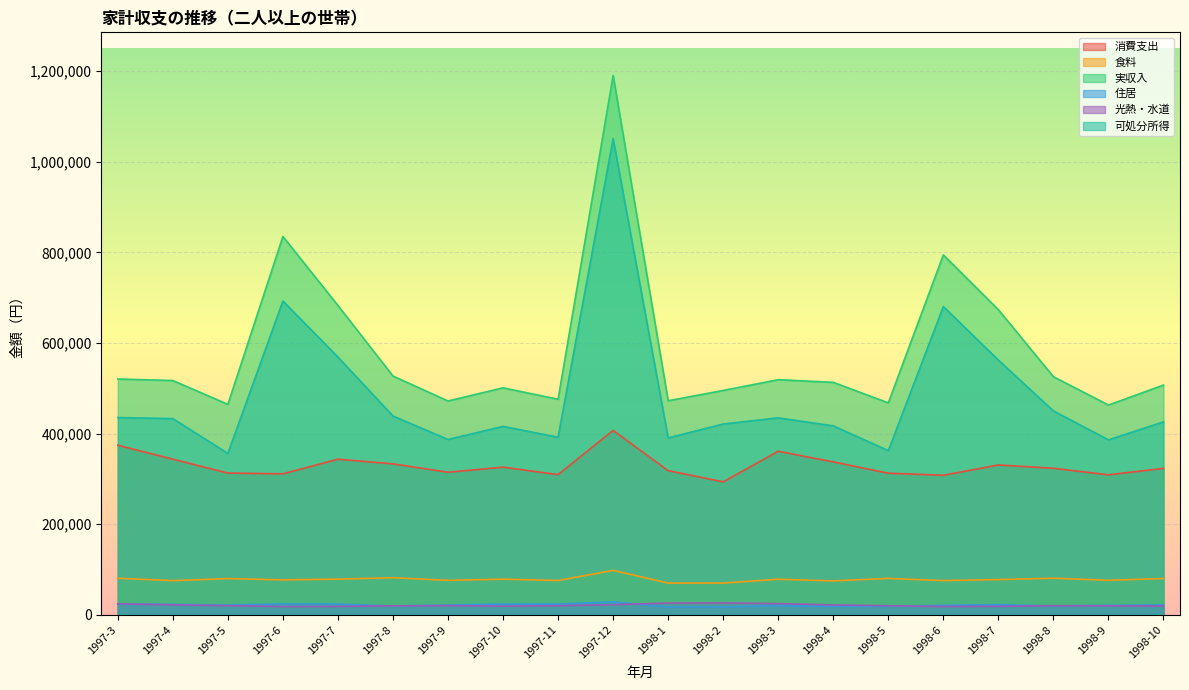

What is the maximum value for 消費支出?

406847